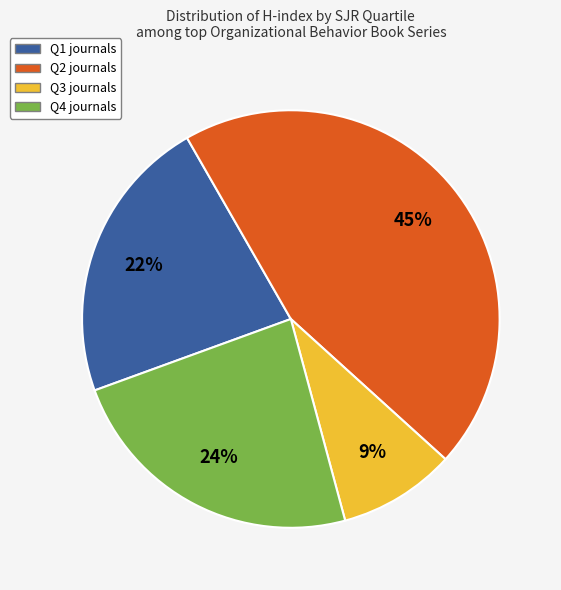

How many slices are in this pie chart?

4